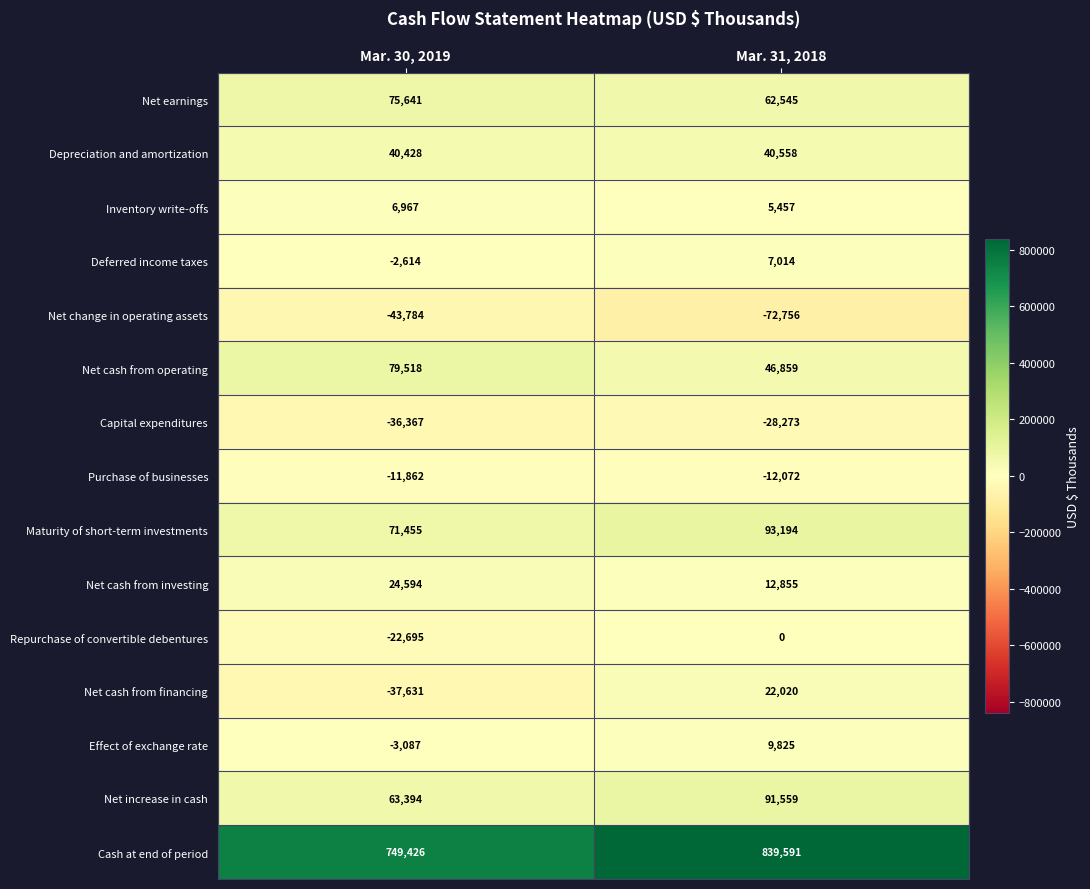

Count the number of categories in the chart.

2